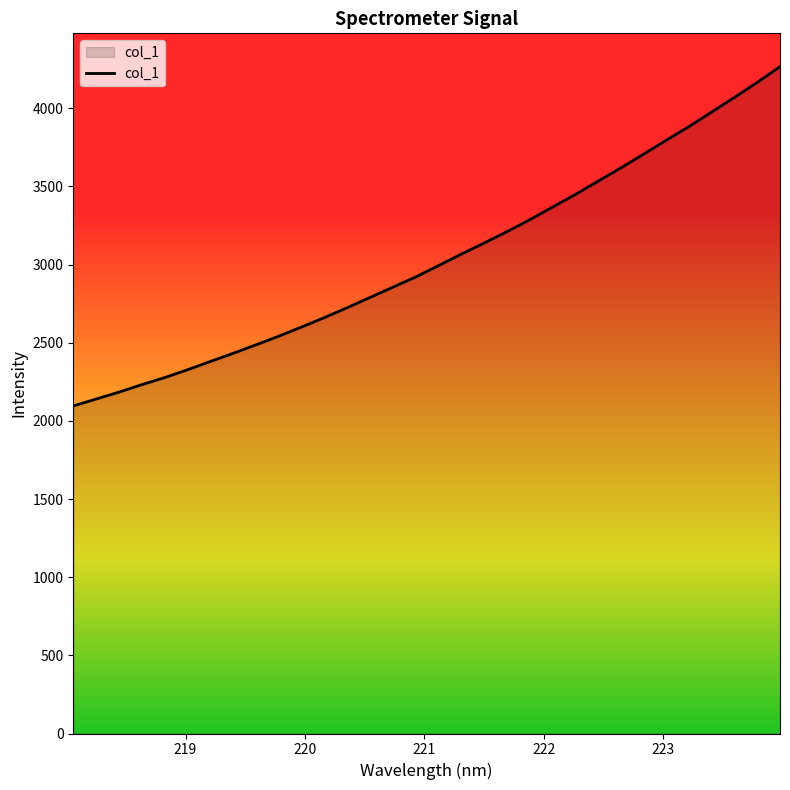

How many lines are shown in the chart?

1